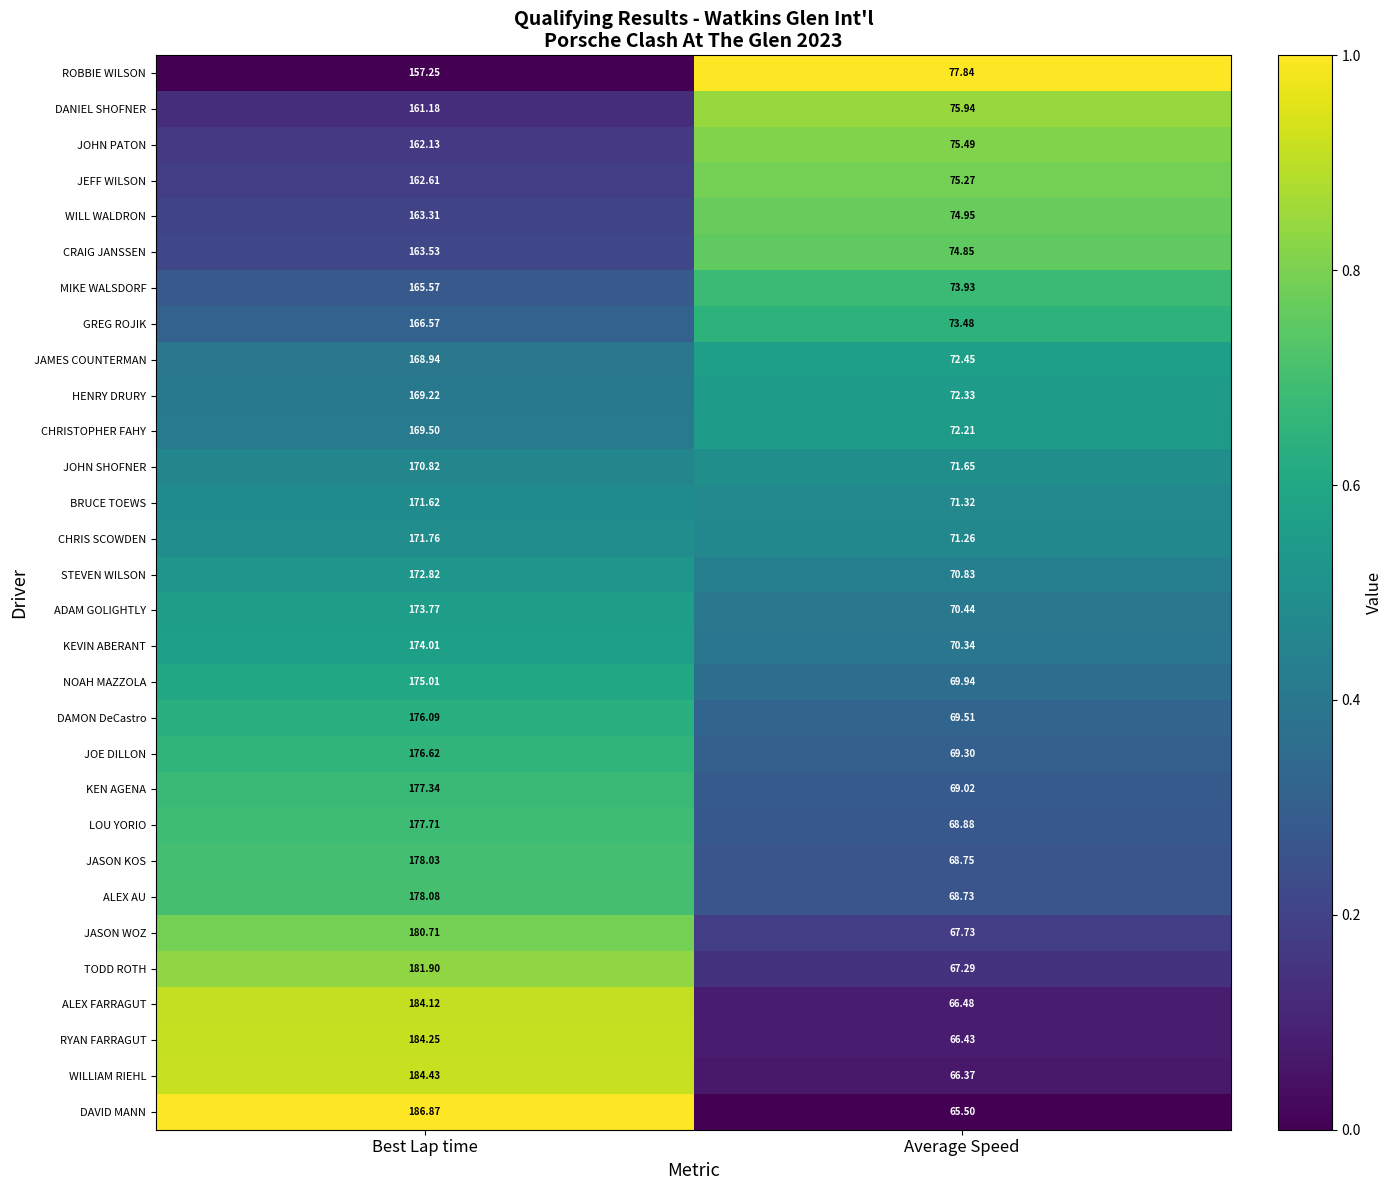

At which label is BRUCE TOEWS closest to 121?

Average Speed